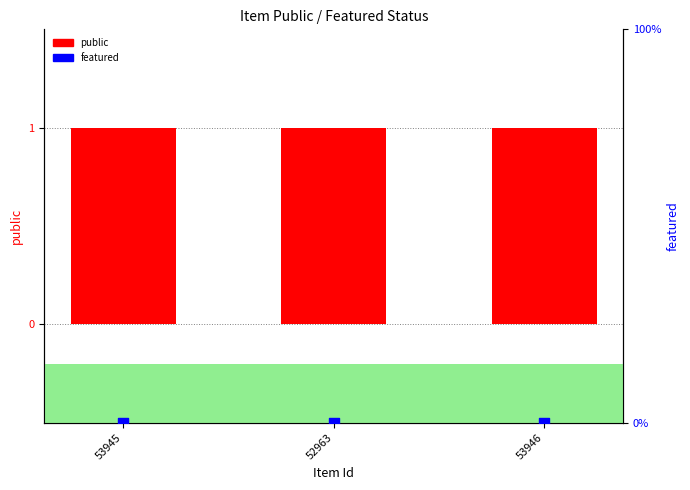

What are all the series names shown in the legend?

public, featured